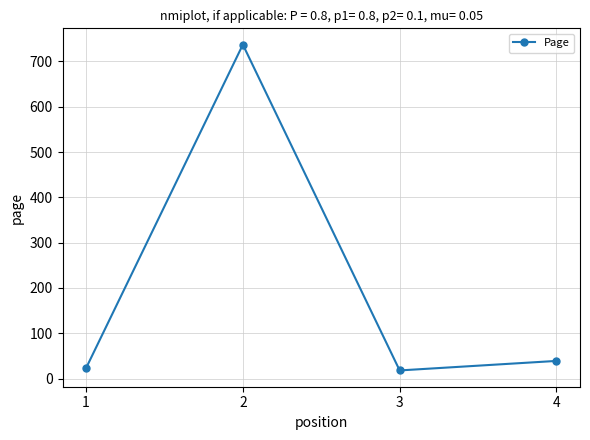

What is the value of the 2nd point from the left?

737